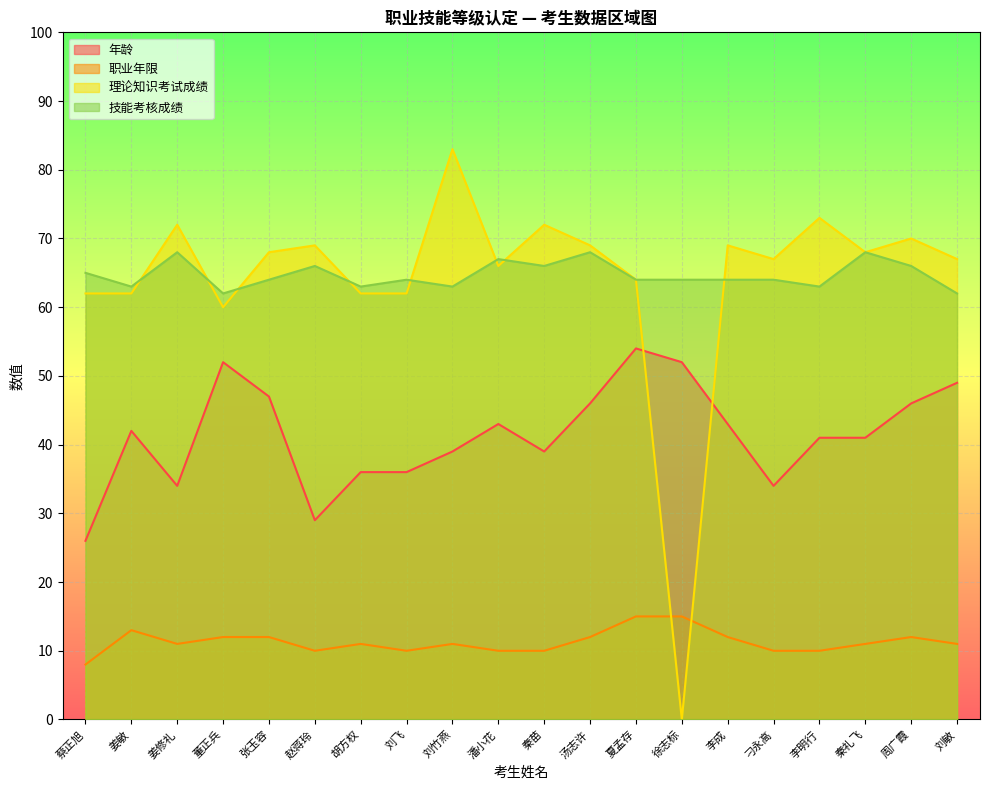

At which label does 技能考核成绩 reach its minimum?

董正兵